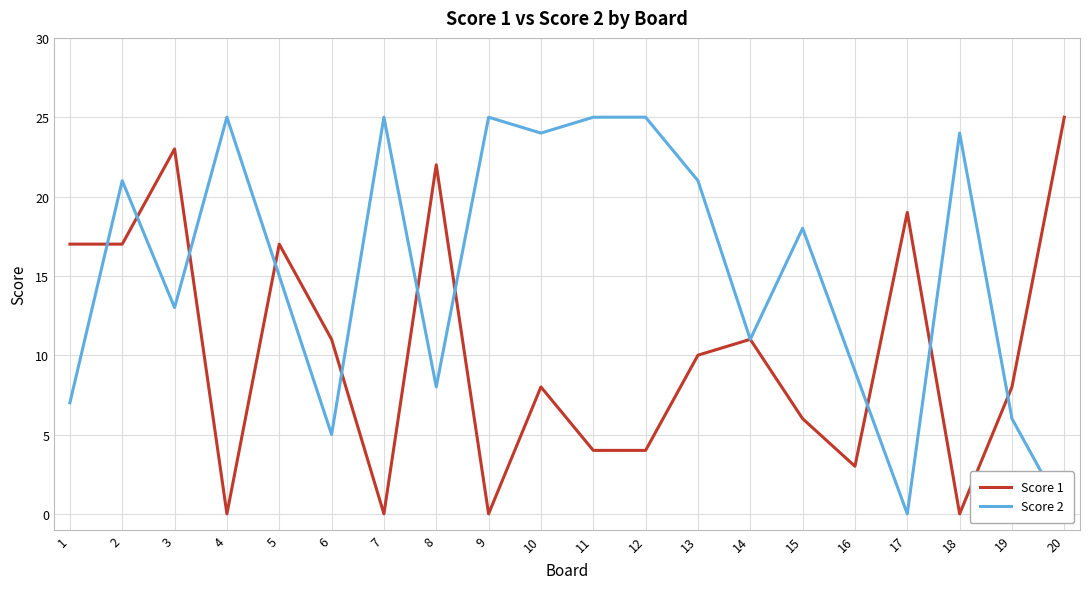

Reading left to right, what are all the values shown in this chart?

Score 1: 17	17	23	0	17	11	0	22	0	8	4	4	10	11	6	3	19	0	8	25
Score 2: 7	21	13	25	15	5	25	8	25	24	25	25	21	11	18	9	0	24	6	0